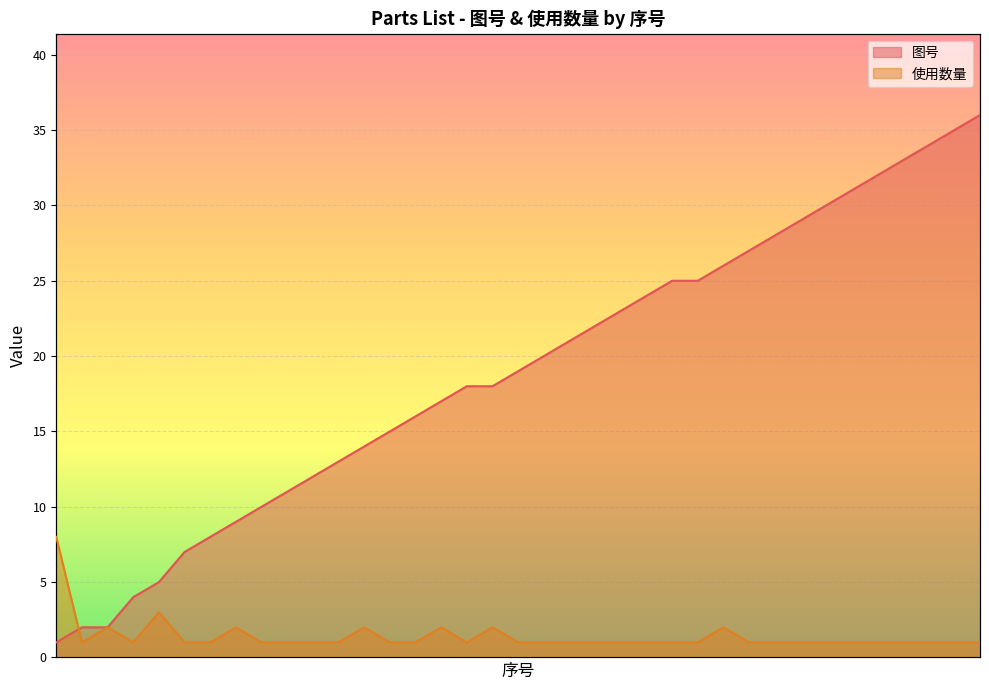

At which label is 图号 closest to 18?

17